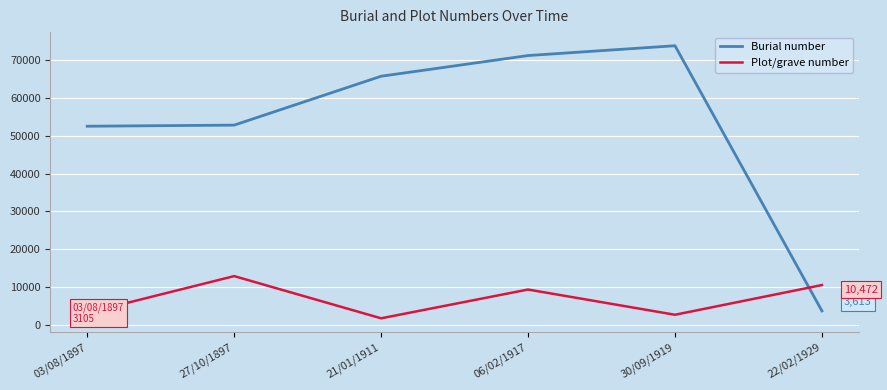

Is it true that Plot/grave number equals 2601 at 30/09/1919?

True